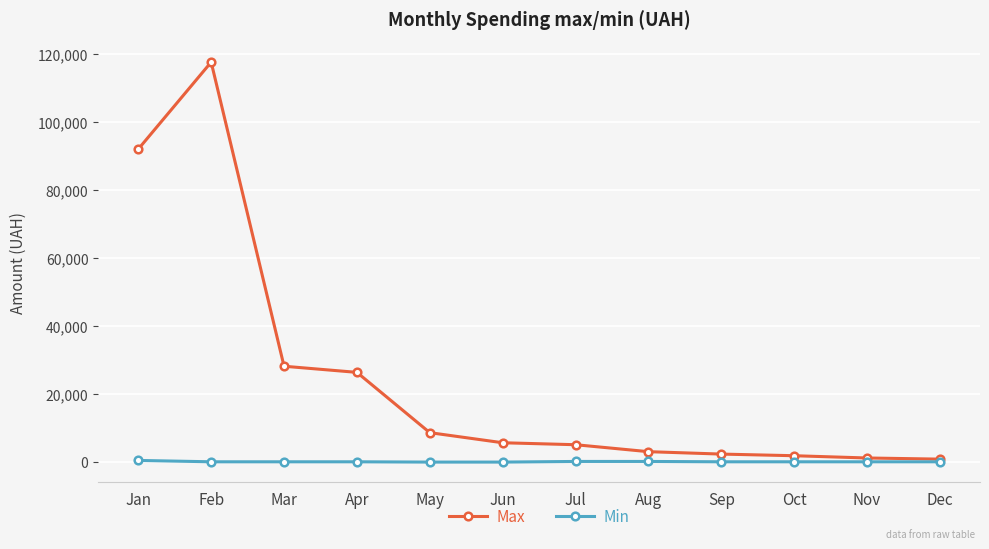

Which series has the largest total across all categories?

Max